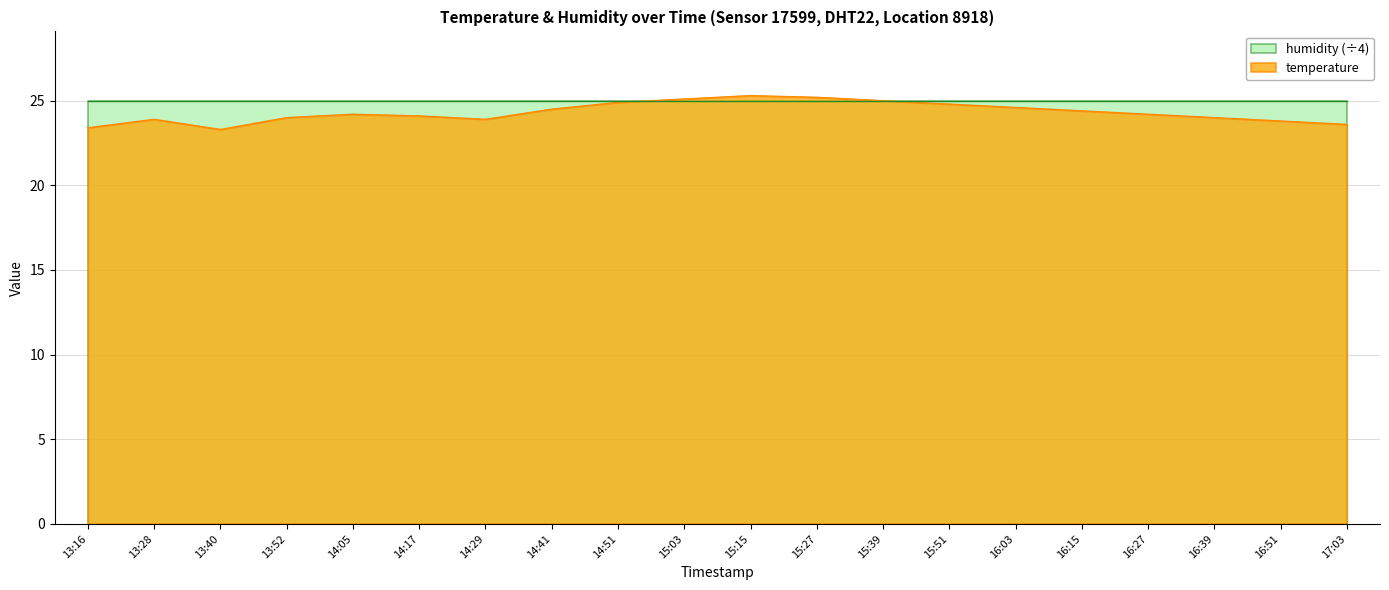

How many lines are shown in the chart?

2